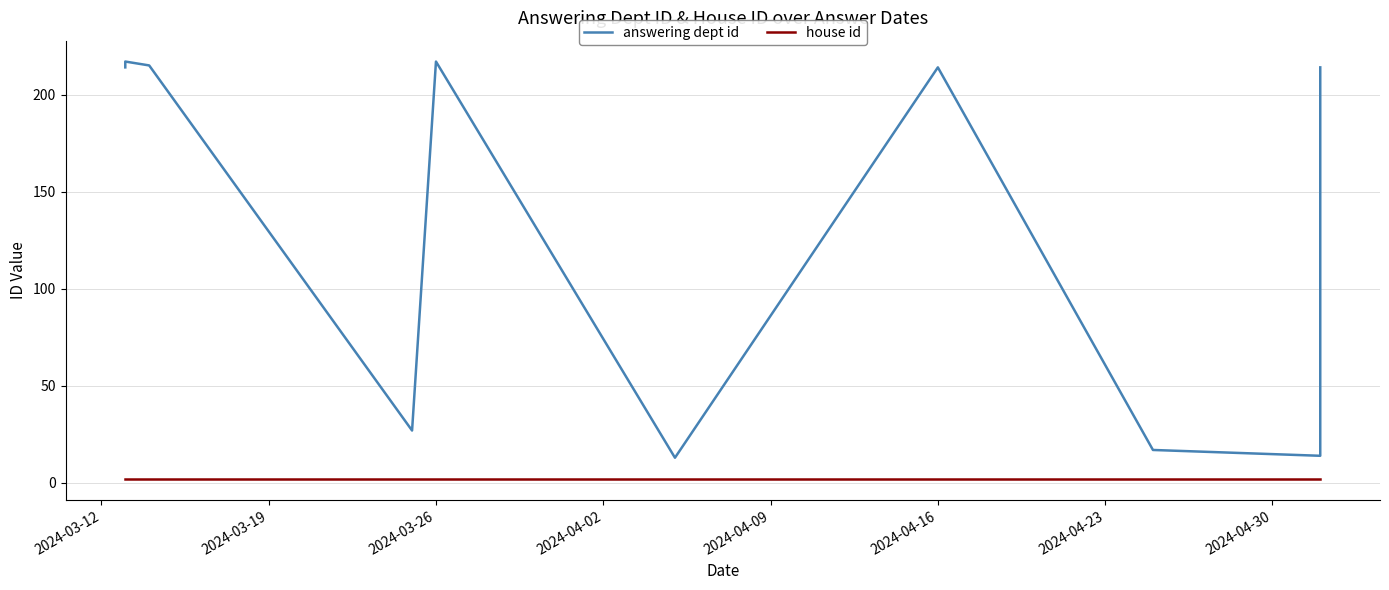

Is the value of answering dept id at 2024-04-16 greater than the value of house id at 2024-03-12?

Yes